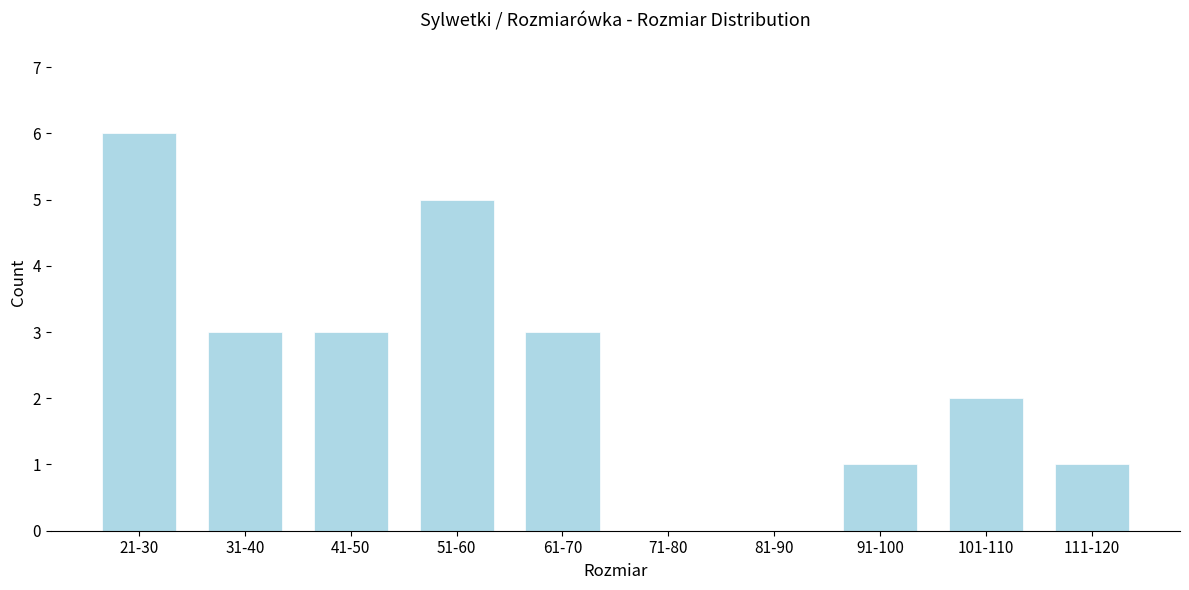

Reading left to right, transcribe all the data shown in this chart.

21-30=6	31-40=3	41-50=3	51-60=5	61-70=3	71-80=0	81-90=0	91-100=1	101-110=2	111-120=1